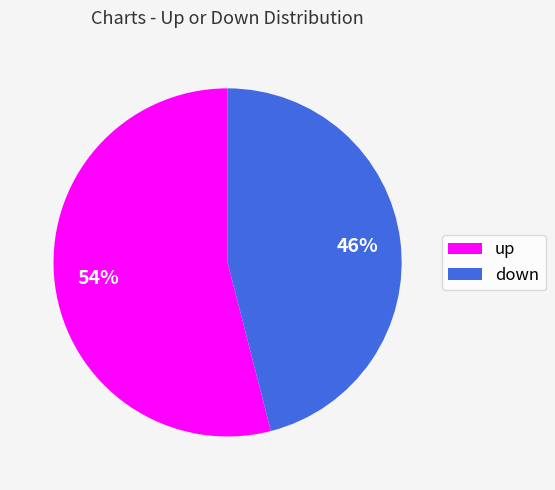

To the nearest percent, what is the average slice percentage?

50%